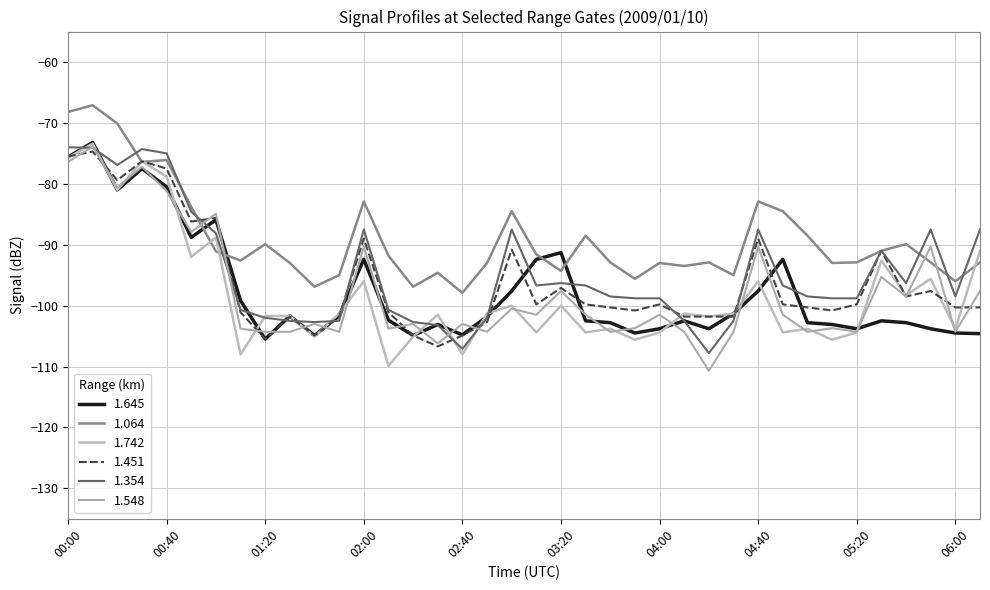

Reading left to right, what are all the values shown in this chart?

1.645: -75.6	-73.2	-81.0	-77.5	-80.5	-88.8	-85.9	-99.2	-105.5	-101.7	-104.9	-101.7	-92.4	-102.4	-104.9	-103.1	-104.8	-101.8	-97.6	-92.4	-91.3	-102.5	-102.8	-104.5	-103.8	-102.5	-103.8	-101.3	-97.6	-92.4	-102.8	-103.1	-103.8	-102.5	-102.8	-103.8	-104.5	-104.6
1.064: -68.2	-67.1	-70.1	-76.4	-76.1	-83.8	-91.1	-92.6	-89.9	-93.0	-96.9	-95.0	-82.9	-91.8	-96.9	-94.6	-97.9	-93.0	-84.5	-91.6	-94.3	-88.5	-92.9	-95.6	-93.0	-93.5	-92.9	-95.0	-82.9	-84.5	-88.5	-93.0	-92.9	-91.0	-89.9	-92.9	-96.0	-92.9
1.742: -75.7	-73.4	-81.0	-76.3	-78.8	-92.0	-88.8	-108.0	-101.7	-101.7	-105.1	-101.3	-96.0	-109.9	-105.1	-101.5	-108.0	-101.3	-100.0	-104.4	-100.0	-104.4	-103.8	-105.6	-104.4	-101.3	-101.8	-101.3	-96.0	-104.4	-103.8	-105.6	-104.4	-92.6	-98.3	-95.6	-103.8	-91.0
1.451: -75.5	-74.7	-79.4	-76.3	-77.5	-86.2	-85.6	-101.1	-105.5	-101.8	-104.9	-101.8	-89.0	-101.1	-104.9	-106.7	-104.9	-102.7	-90.8	-99.8	-97.1	-99.8	-100.3	-100.8	-99.8	-101.8	-101.8	-101.8	-89.0	-99.8	-100.3	-100.8	-99.8	-91.0	-98.5	-97.6	-100.3	-100.3
1.354: -74.0	-74.1	-76.9	-74.3	-75.0	-84.6	-88.1	-100.7	-102.0	-102.5	-102.7	-102.5	-87.5	-100.7	-102.7	-103.2	-107.1	-102.0	-87.5	-96.7	-96.3	-96.7	-98.5	-98.8	-98.8	-102.5	-107.8	-102.5	-87.5	-96.7	-98.5	-98.8	-98.8	-91.0	-96.3	-87.5	-98.5	-87.5
1.548: -76.4	-73.9	-80.6	-77.2	-81.2	-87.9	-84.9	-103.8	-104.3	-104.3	-103.0	-104.3	-90.3	-103.8	-103.0	-106.2	-103.0	-104.3	-100.5	-101.5	-97.6	-101.5	-104.3	-103.7	-101.5	-104.3	-110.7	-104.3	-90.3	-101.5	-104.3	-103.7	-104.3	-95.3	-98.5	-90.3	-104.3	-97.6